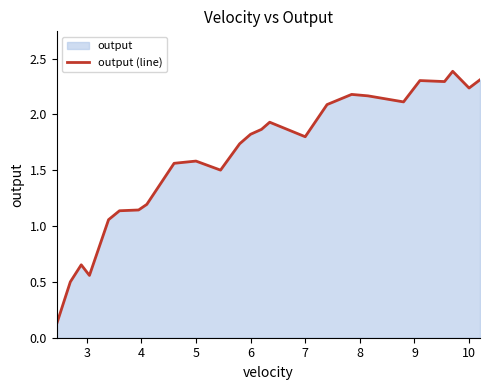

Is it true that the value at 10 is 3.7?

False